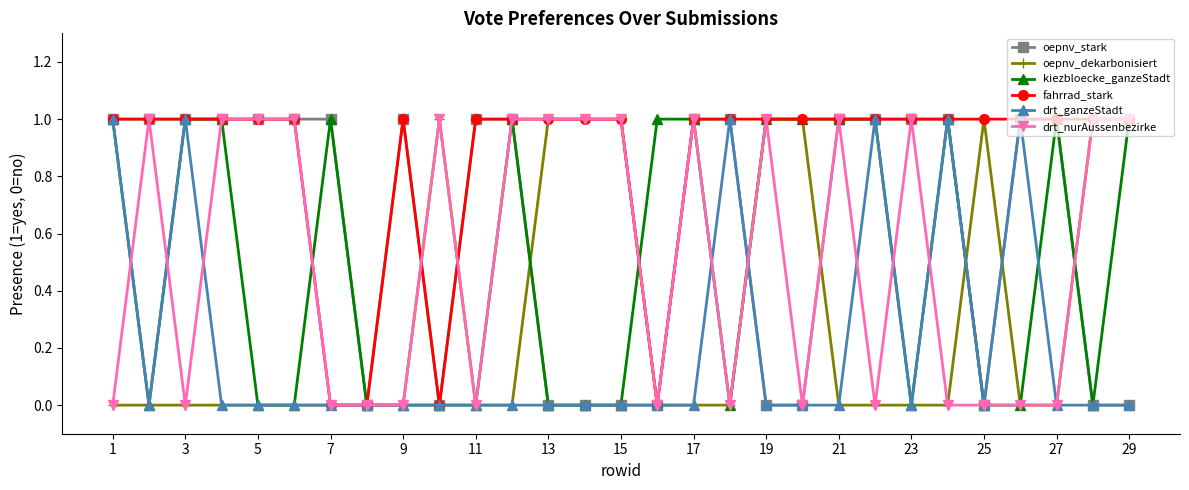

True or false: drt_ganzeStadt has more than 0 points higher than both neighbors.

True